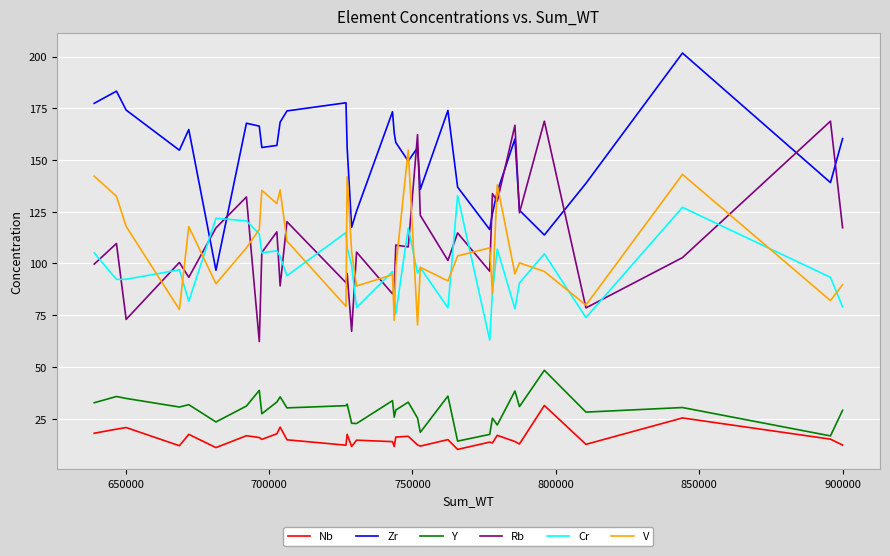

What is the smallest value displayed?

10.2